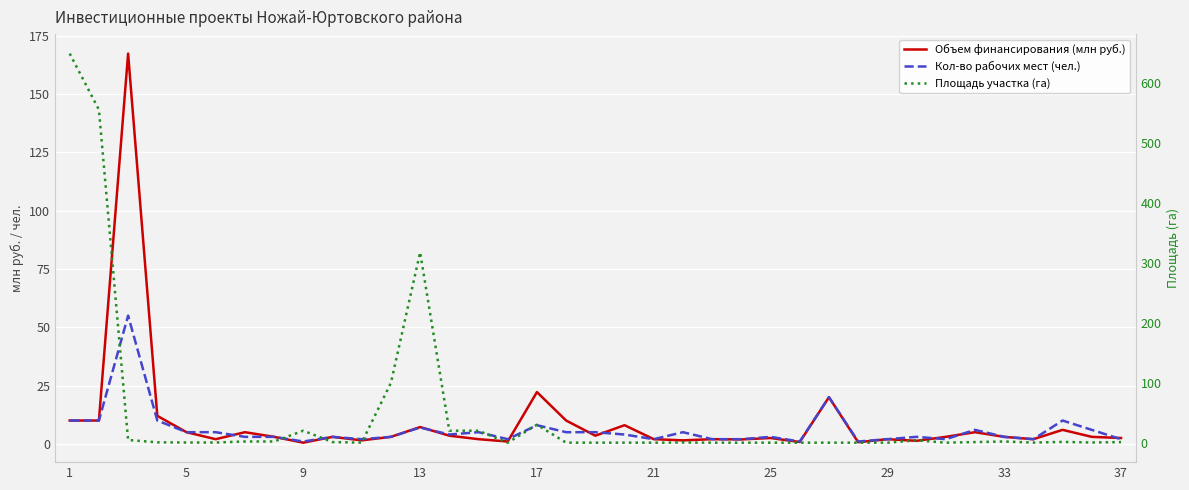

Is this an area chart (filled region under the line)?

No